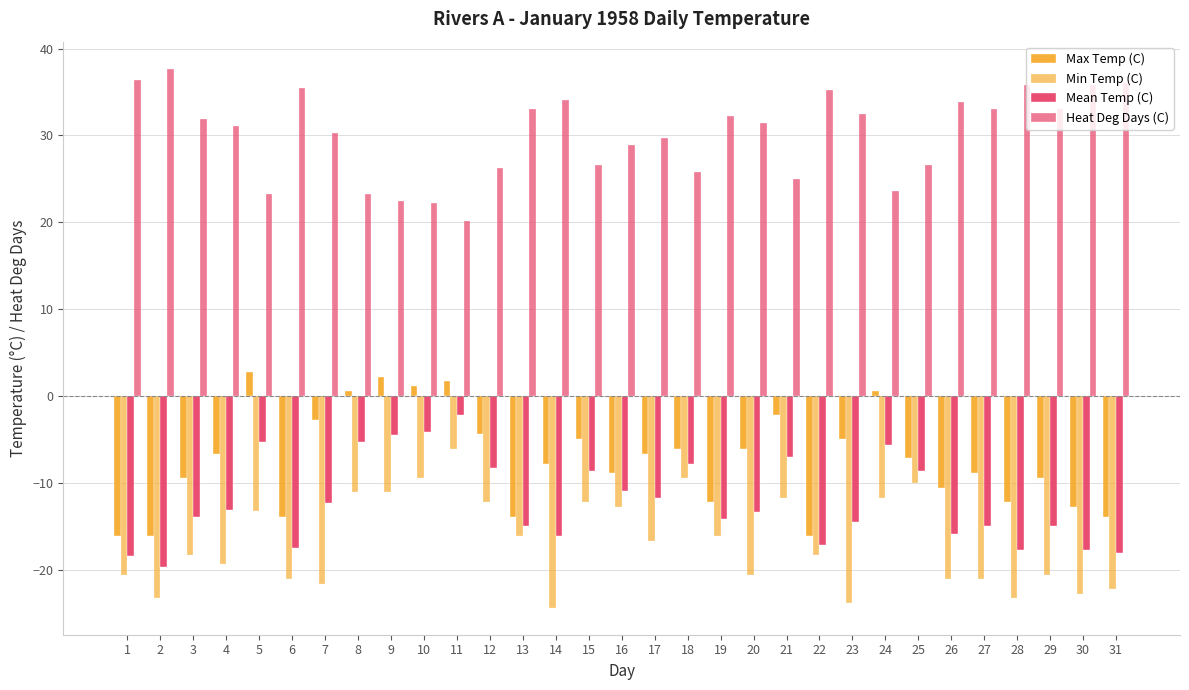

True or false: Max Temp (C) has a value of -13.9 at 31.

True